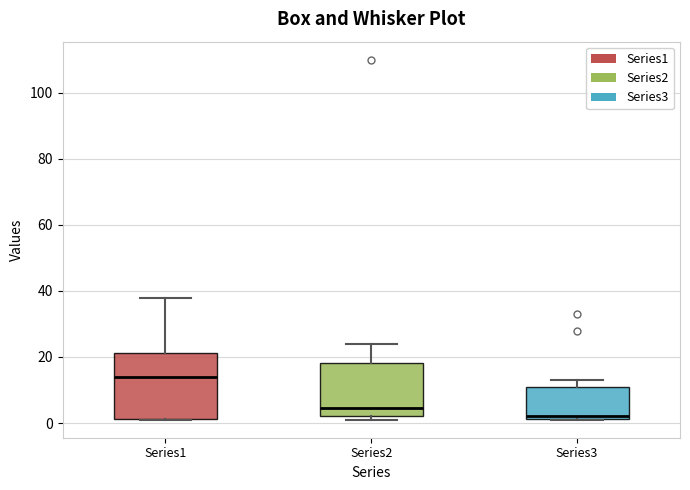

Which box's median line is the highest?

Series1